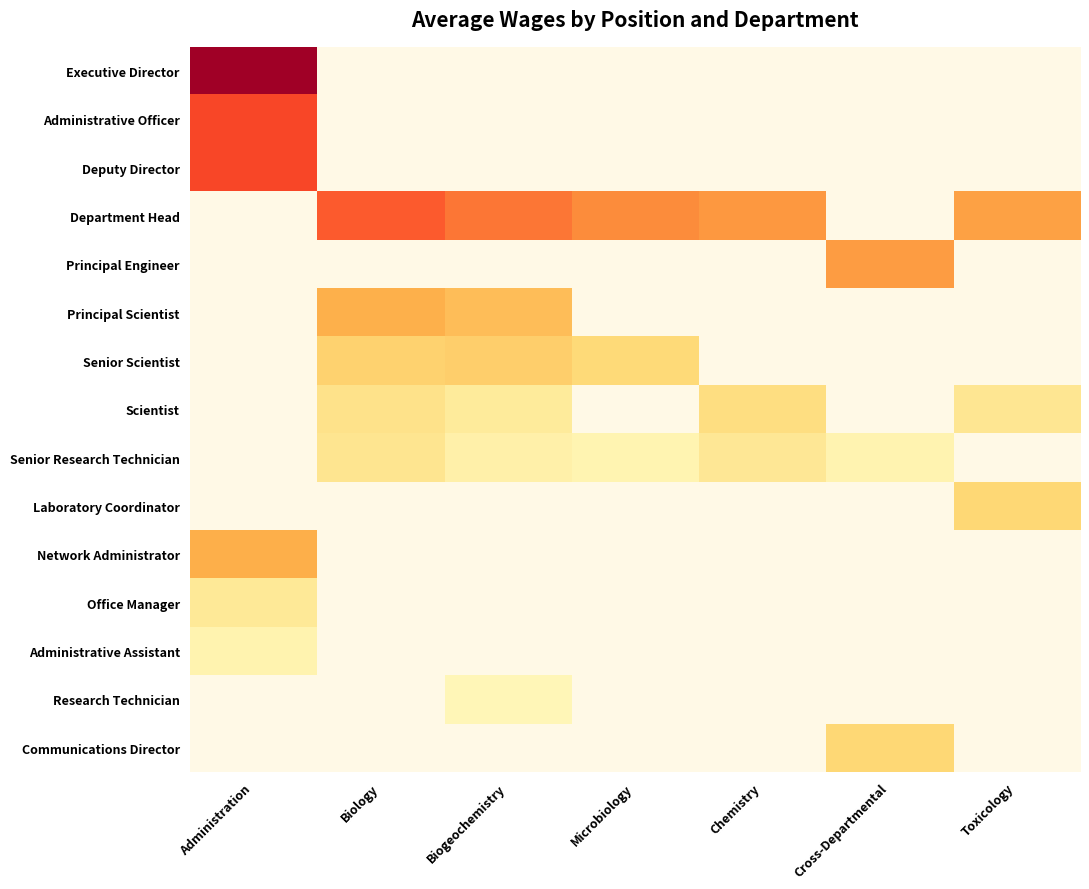

At how many categories does at least one series exceed 108195?

7